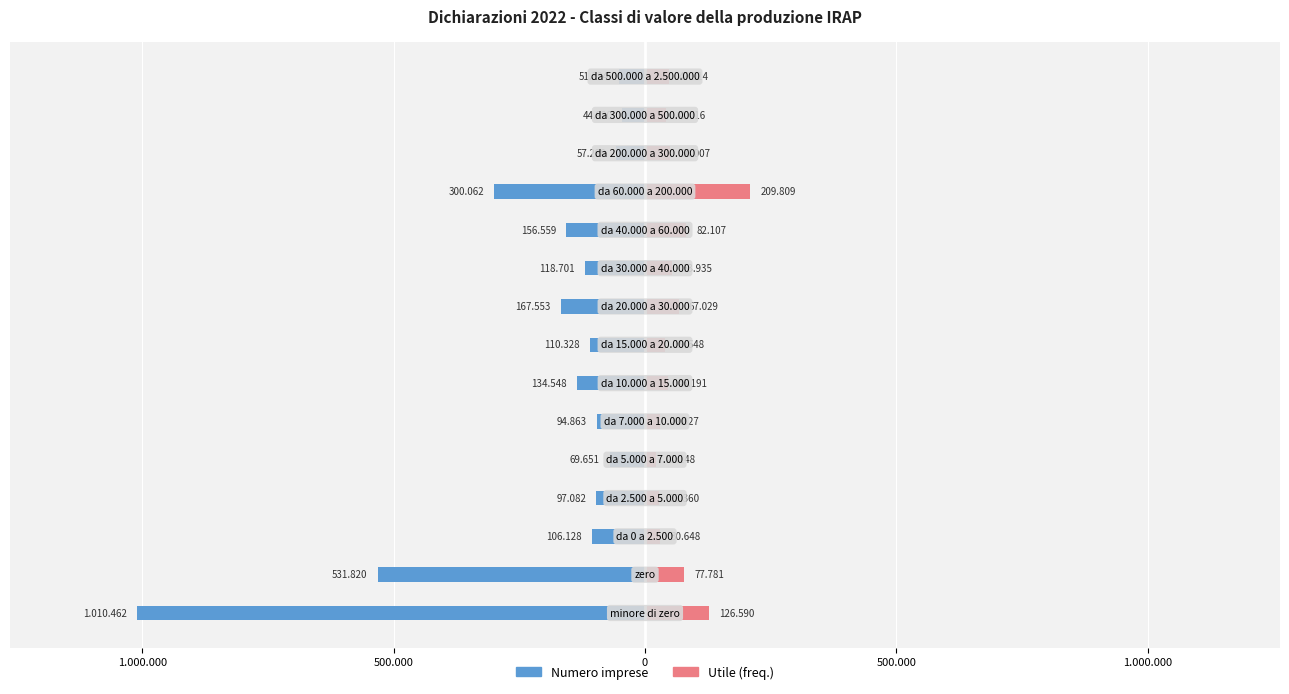

At how many categories does at least one series exceed -746713?

15